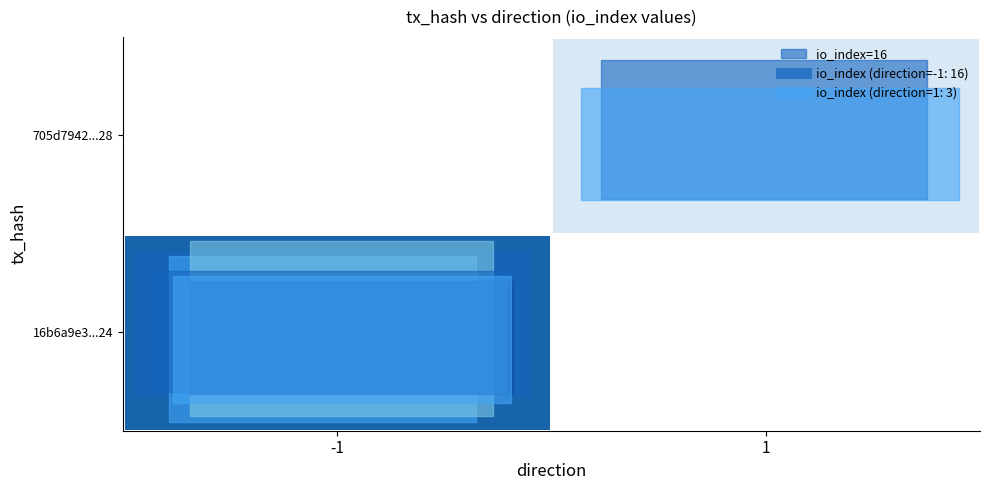

Which category has the highest value in the 16b6a9e3...24 series?

-1